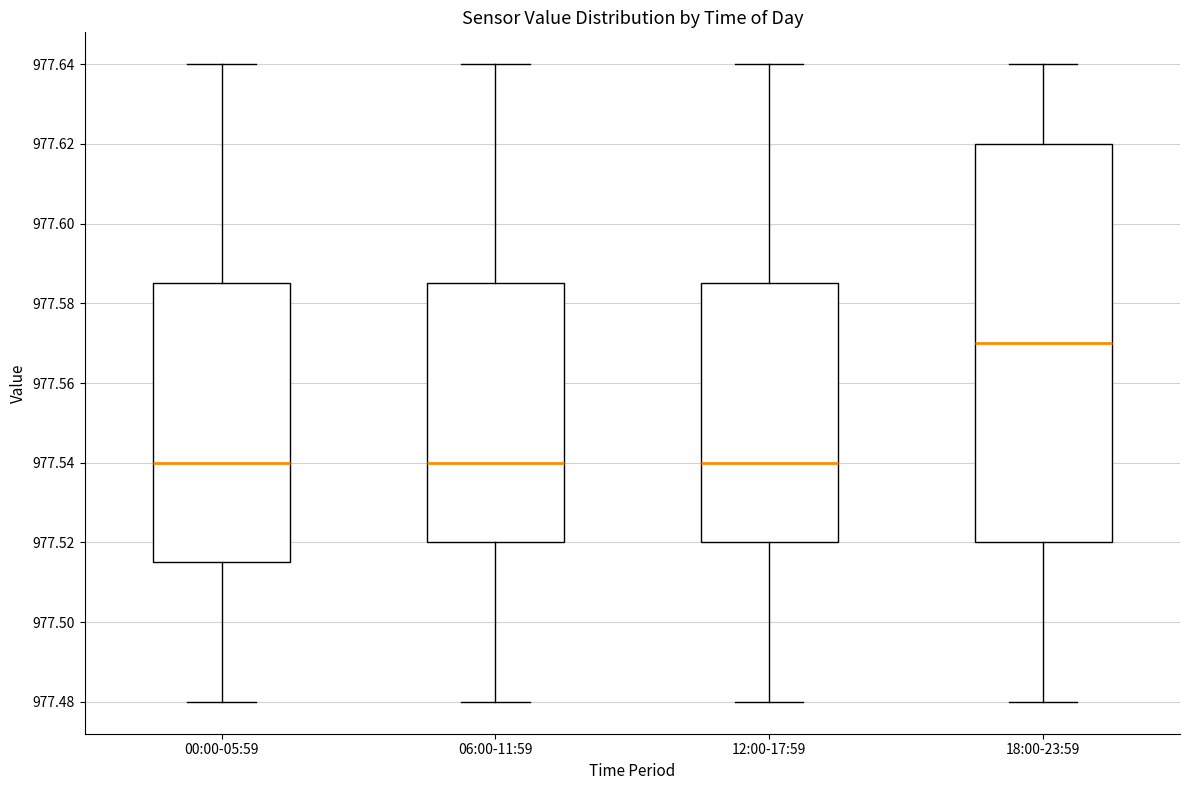

Which box is the tallest, from its lower edge to its upper edge?

18:00-23:59